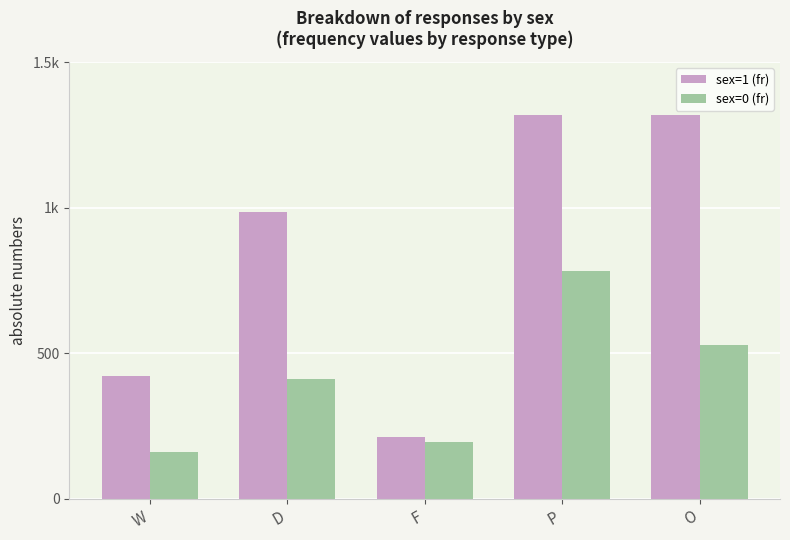

True or false: sex=0 (fr) has a value of 784 at P.

True